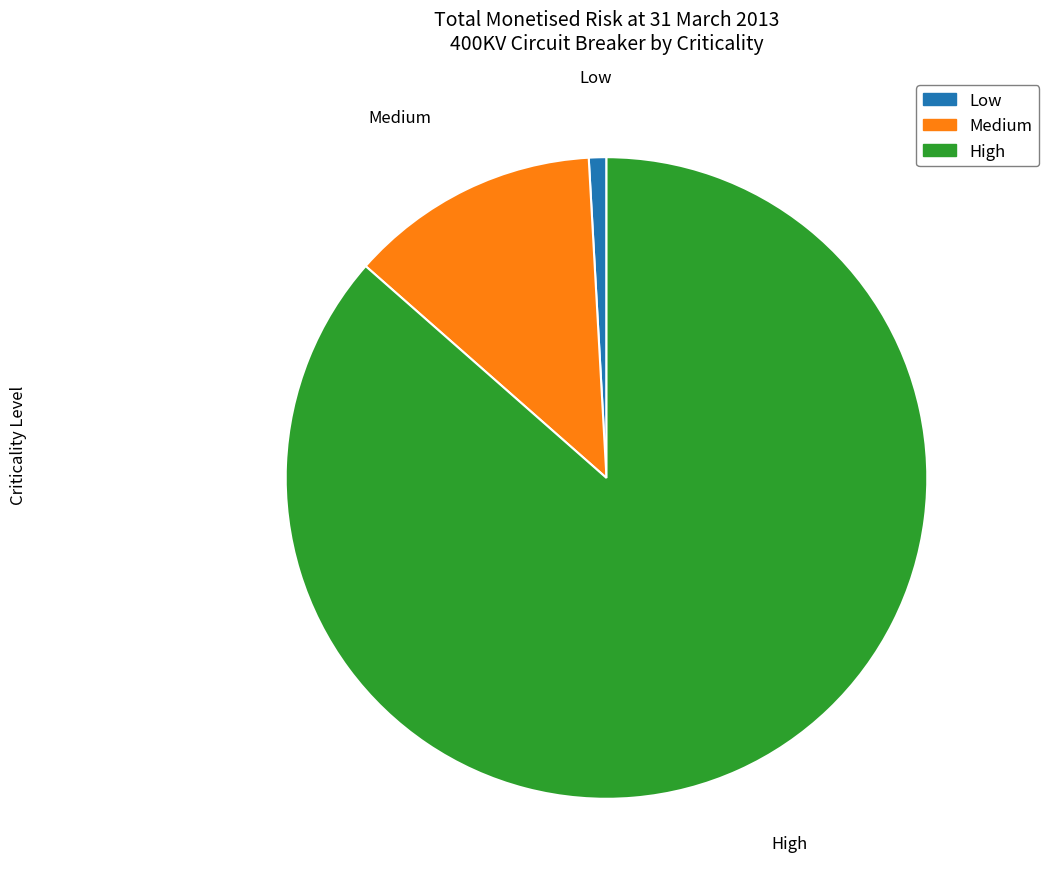

Rank the categories by value from lowest to highest.

Low, Medium, High